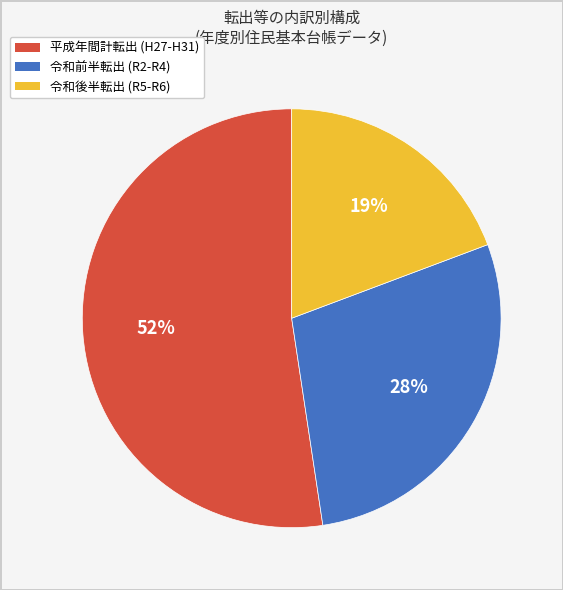

To the nearest percent, what is the average slice percentage?

33%